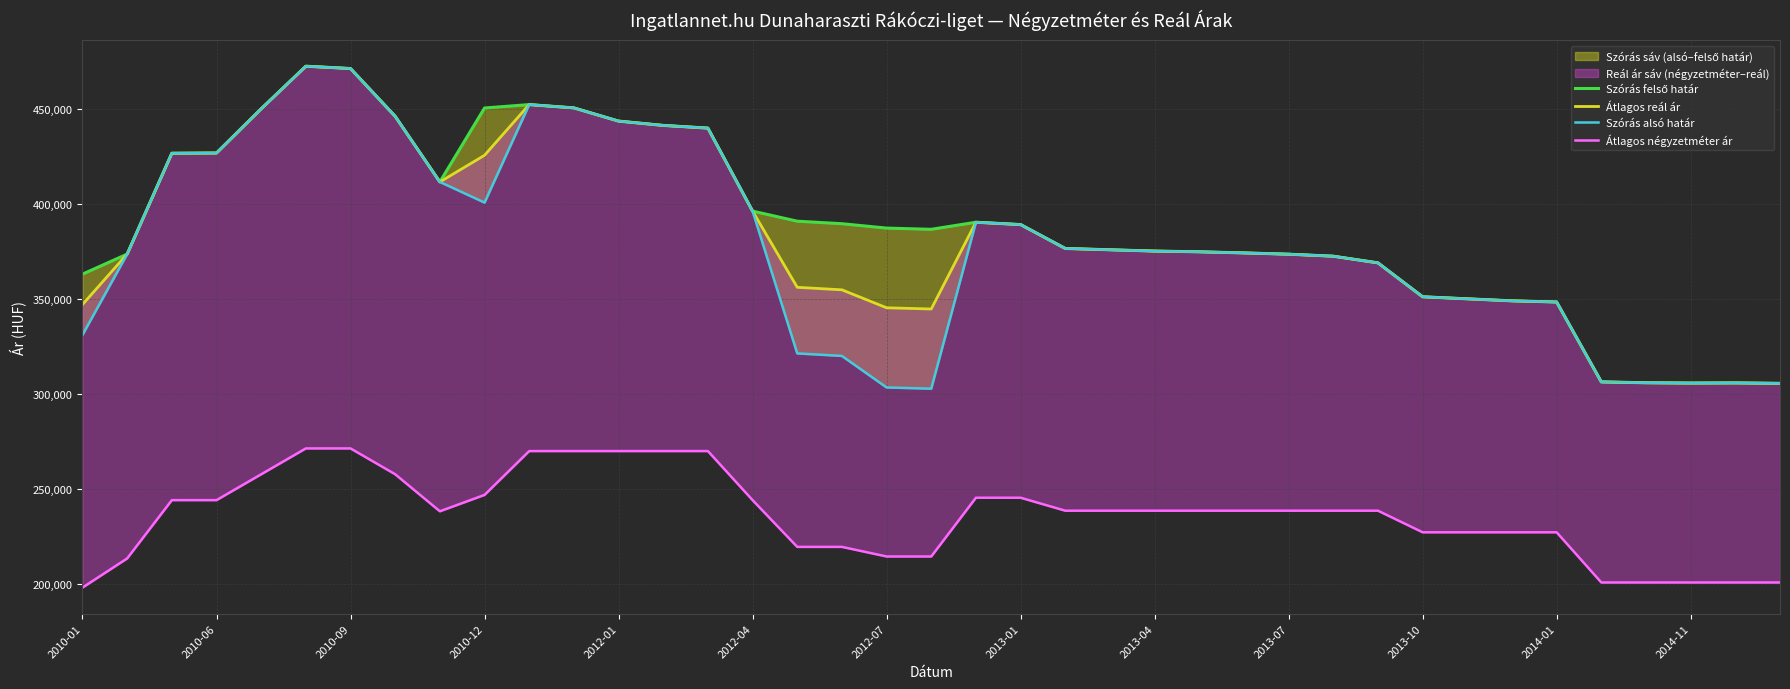

Which series has the widest spread of values?

Szórás alsó határ